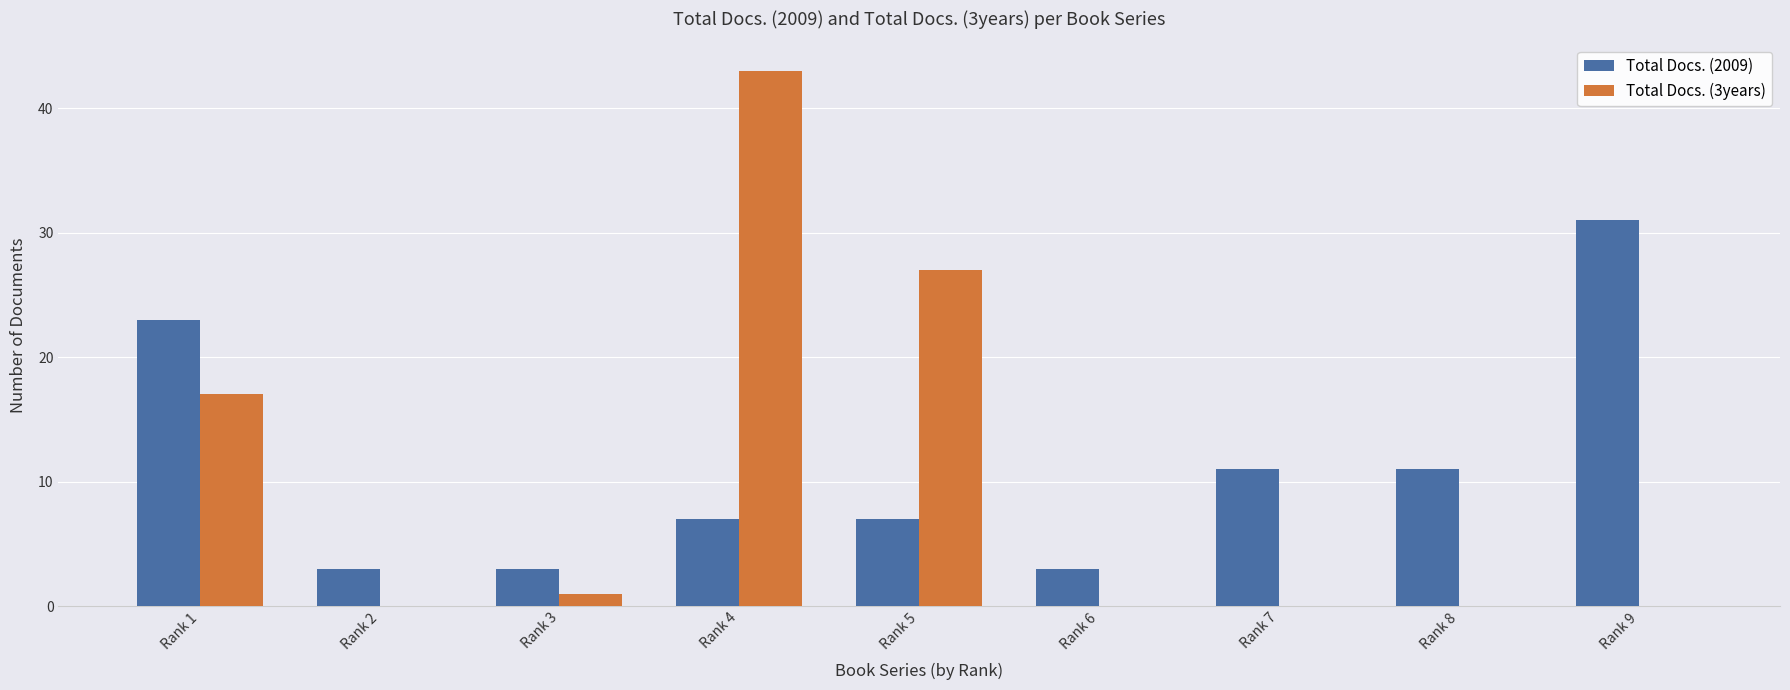

What is the total value across all series at Rank 4?

50